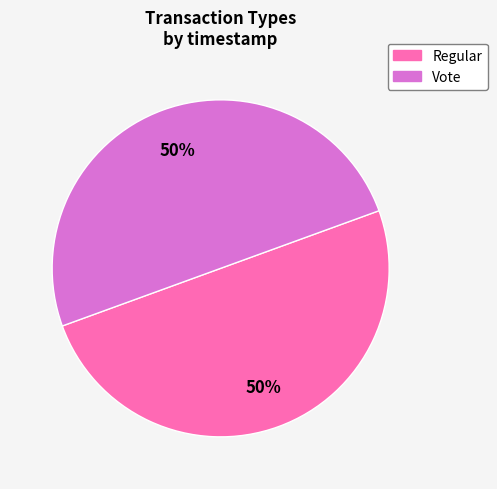

The Regular slice represents 50% of the pie. True or false?

True